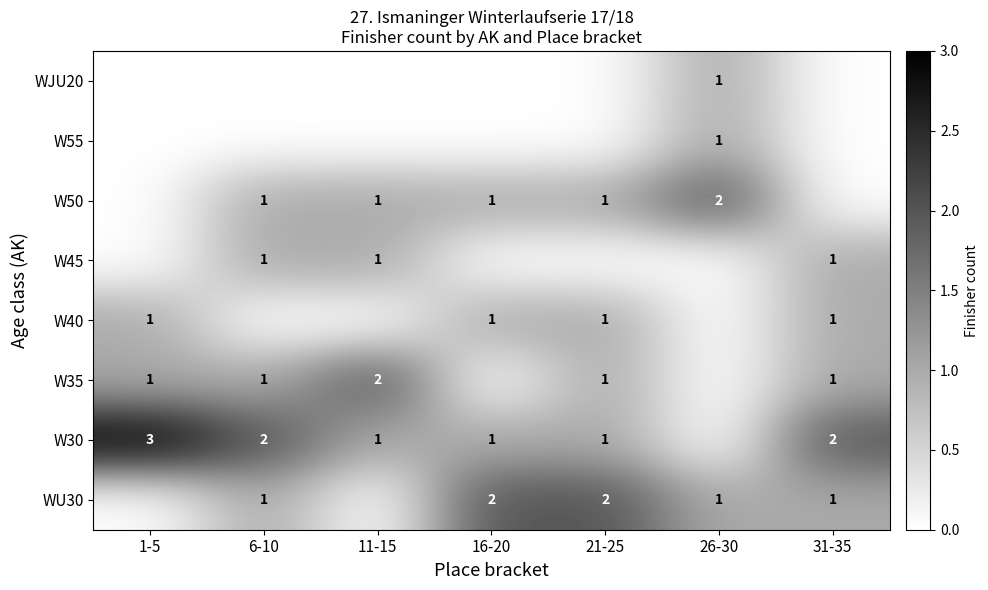

True or false: WJU20 has a value of 1 at 26-30.

True